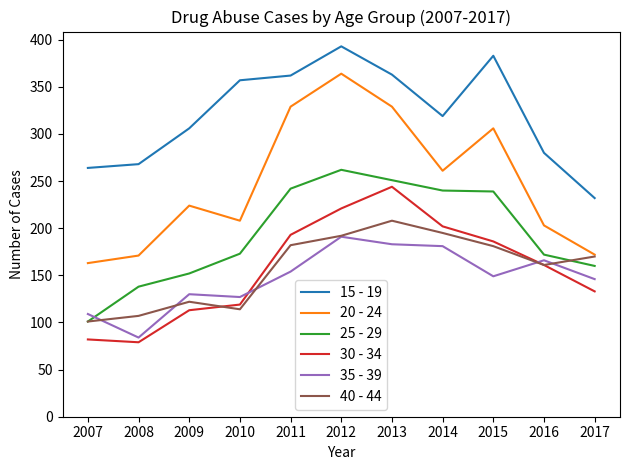

Rank the series by their maximum value, from lowest to highest.

35 - 39, 40 - 44, 30 - 34, 25 - 29, 20 - 24, 15 - 19